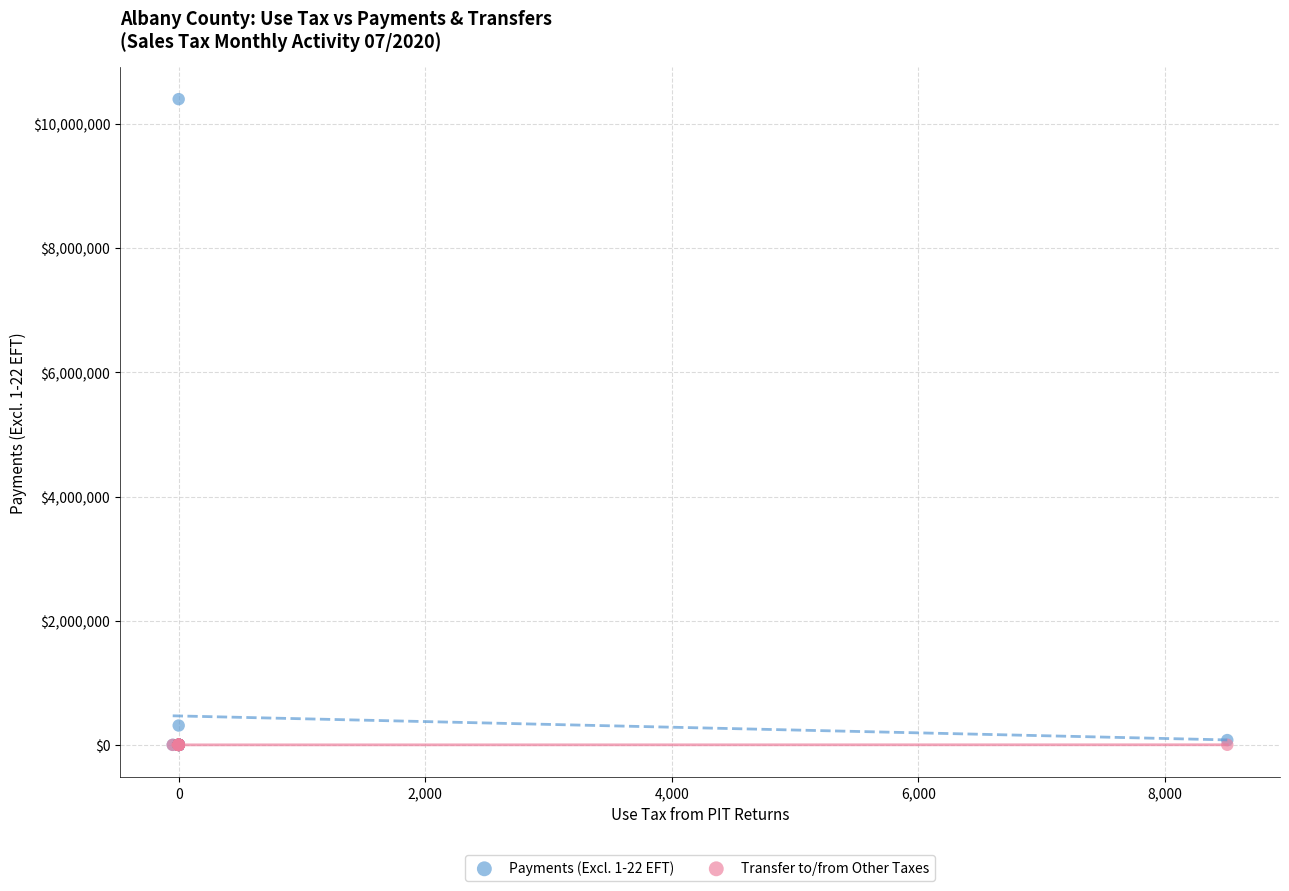

What are all the series names shown in the legend?

Payments (Excl. 1-22 EFT), Transfer to/from Other Taxes